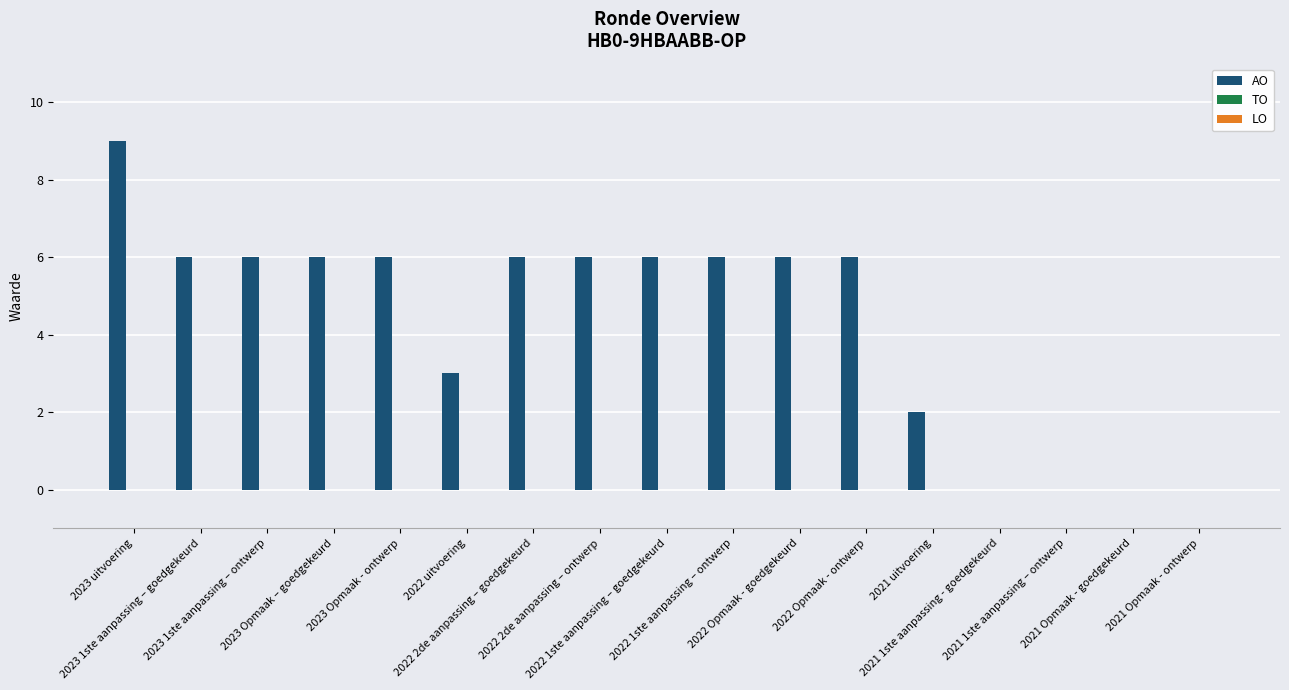

What is the sum of all values?

74